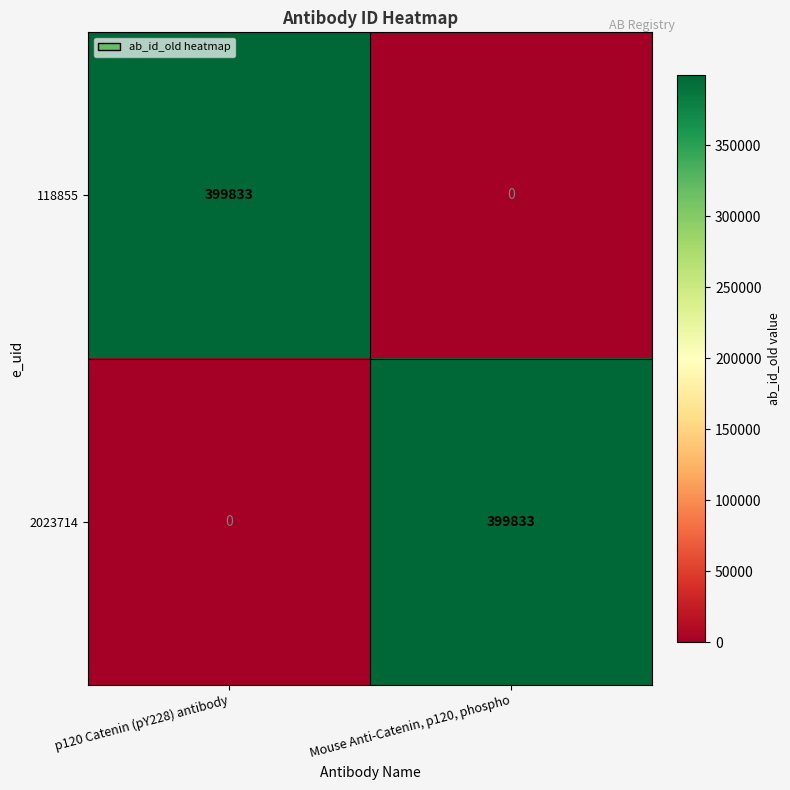

Reading left to right, what are all the values shown in this chart?

118855: p120 Catenin (pY228) antibody=399833	Mouse Anti-Catenin, p120, phospho=0
2023714: p120 Catenin (pY228) antibody=0	Mouse Anti-Catenin, p120, phospho=399833